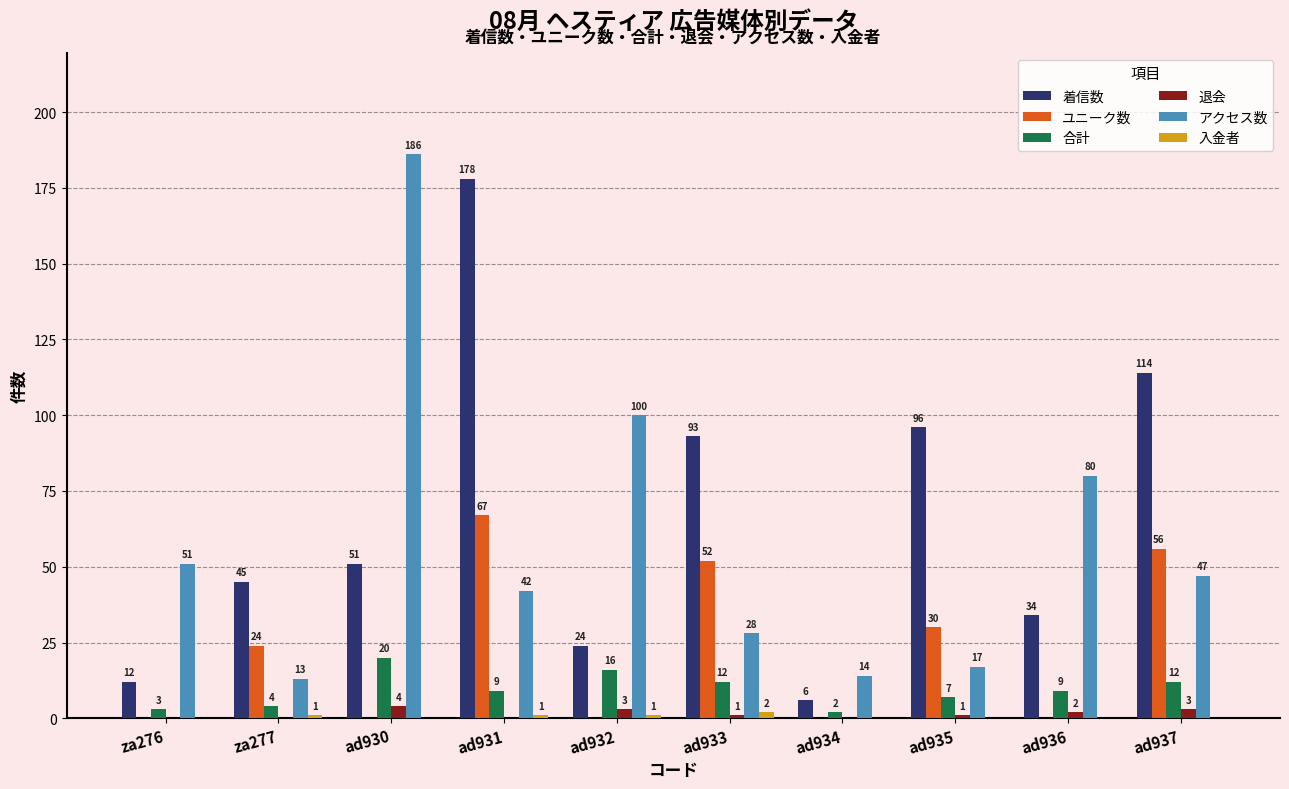

Where is ユニーク数 nearest to the value 33?

ad935